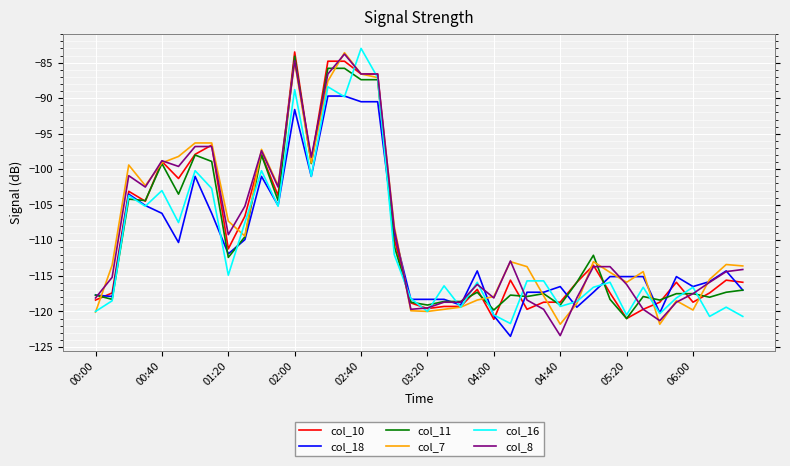

What is the sum of all col_16 values?

-4425.5